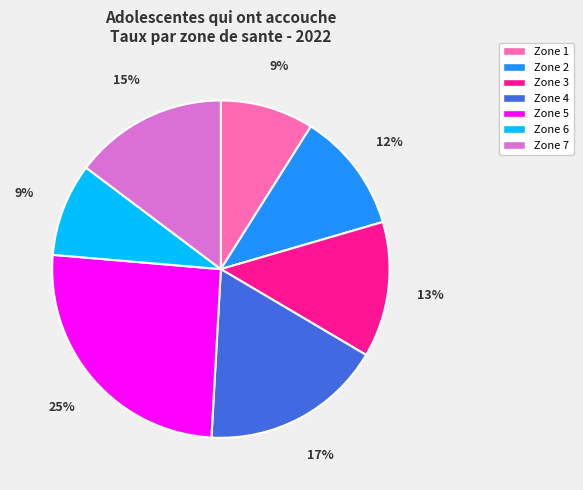

To the nearest percent, what is the combined percentage of Zone 3 and Zone 6?

22%